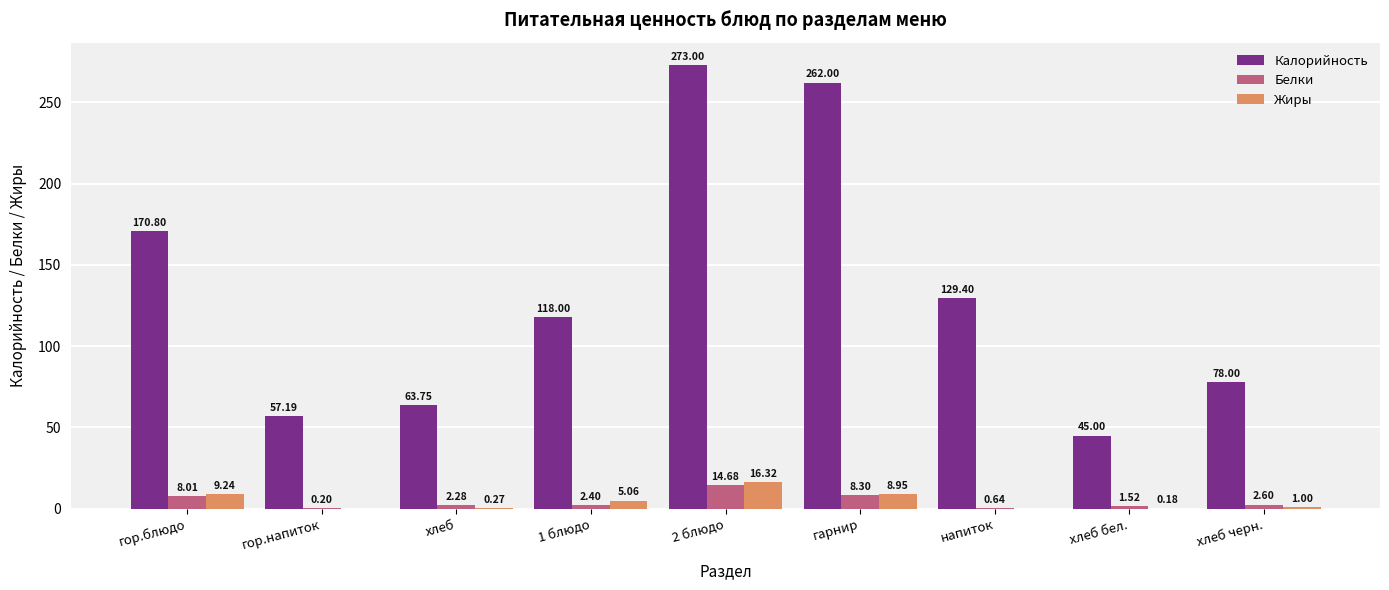

Which series changed the most between гор.напиток and напиток?

Калорийность